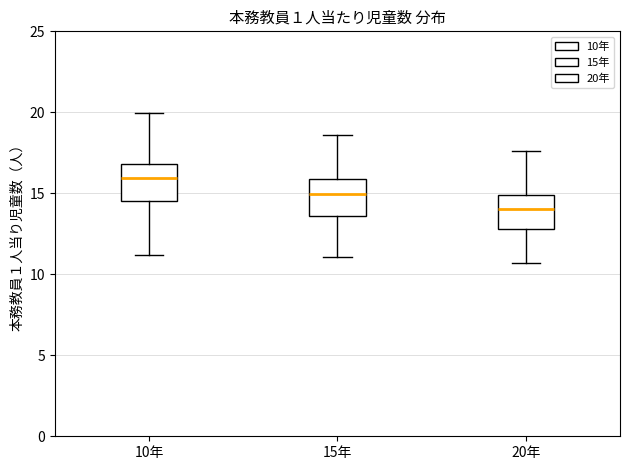

Where is the lower edge of the box for 20年 on the y-axis? The values are not printed on the chart, so give them approximately, as read against the axis.

13.0